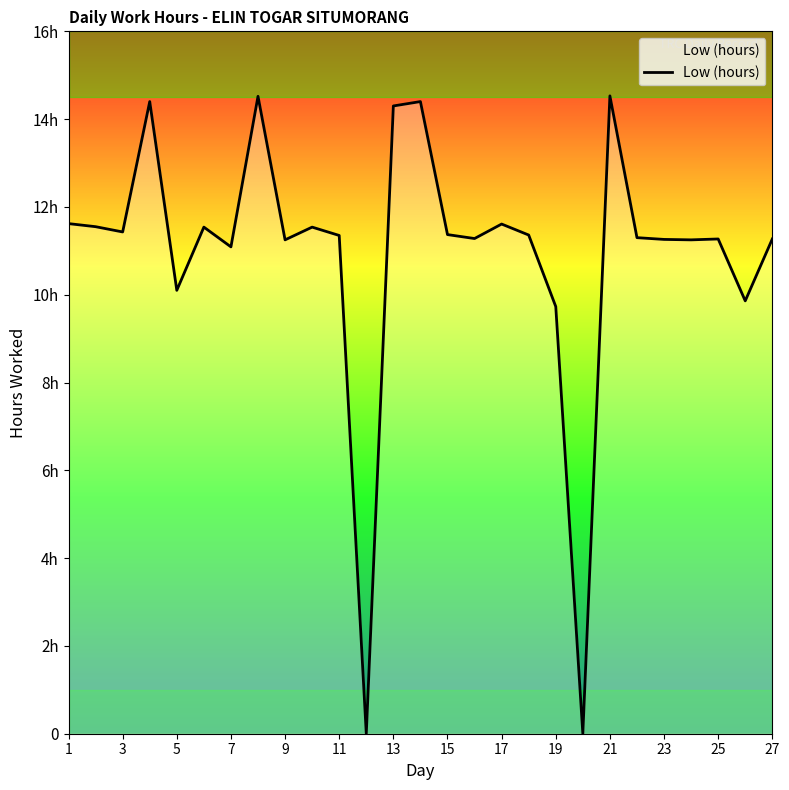

Is this an area chart (filled region under the line)?

Yes